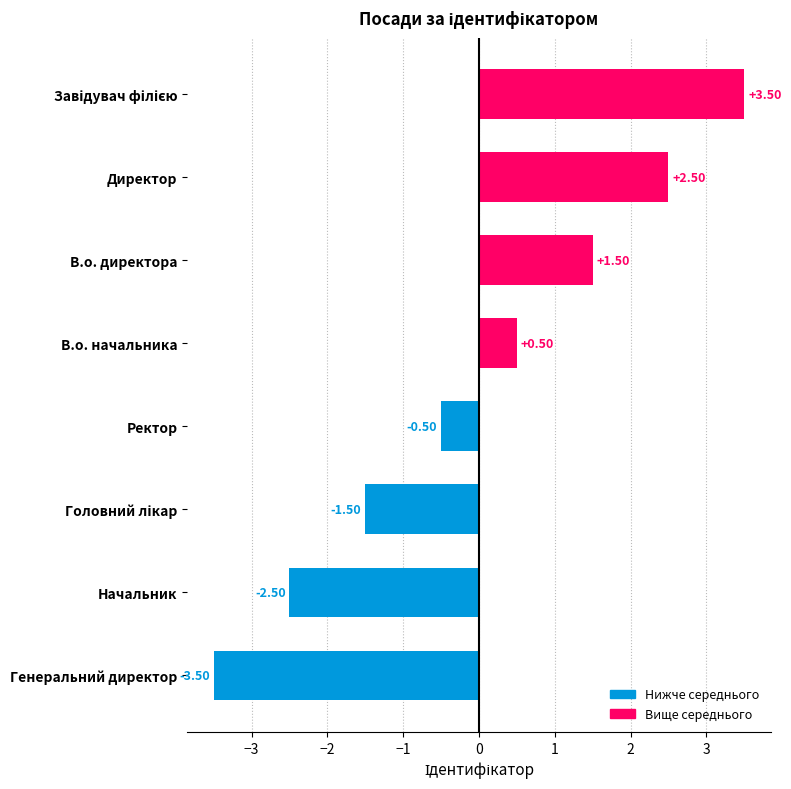

At which label is the value closest to 0?

Ректор